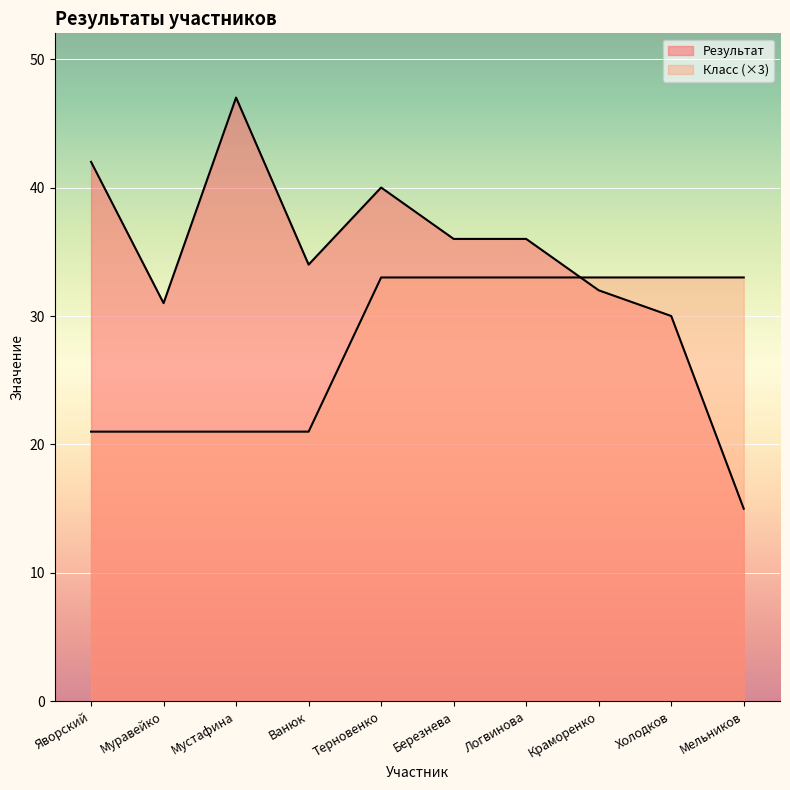

Rank the series by their average value, from lowest to highest.

Класс, Результат